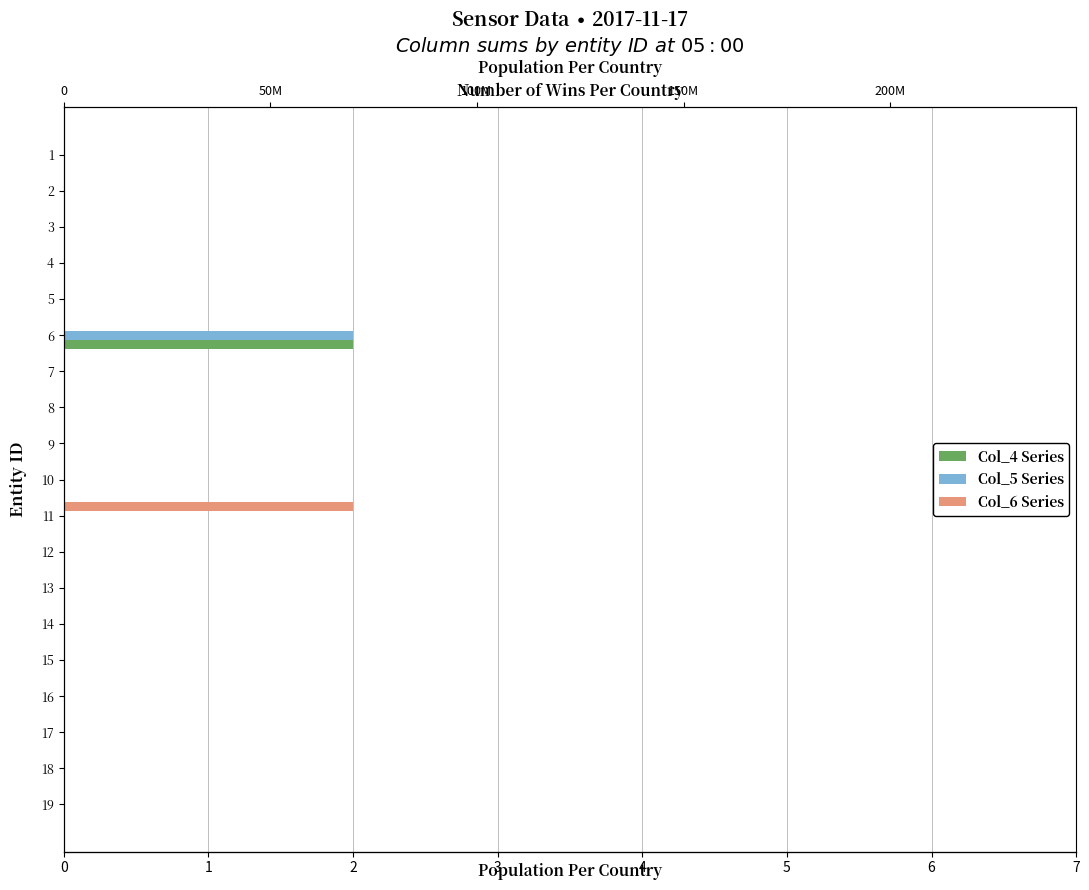

What is the highest value of the col_6 series?

2